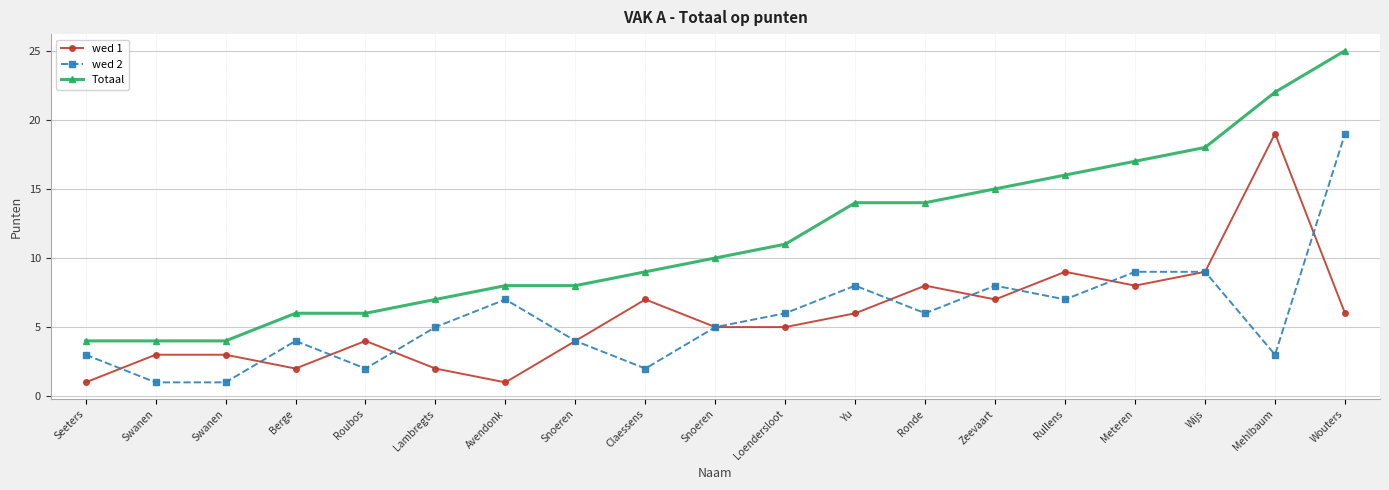

How many categories are shown in the chart?

19